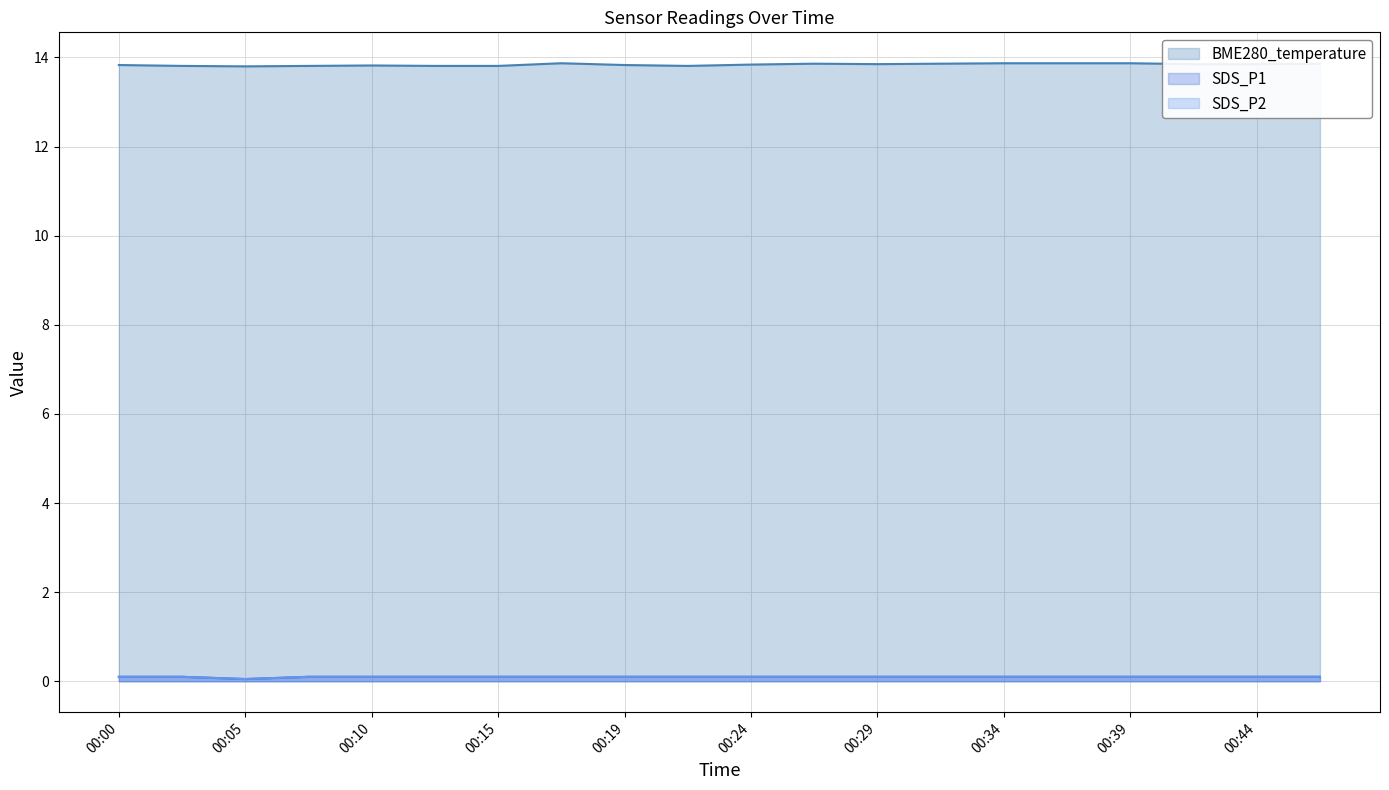

In SDS_P2, how many points are lower than both neighbors (excluding endpoints)?

1